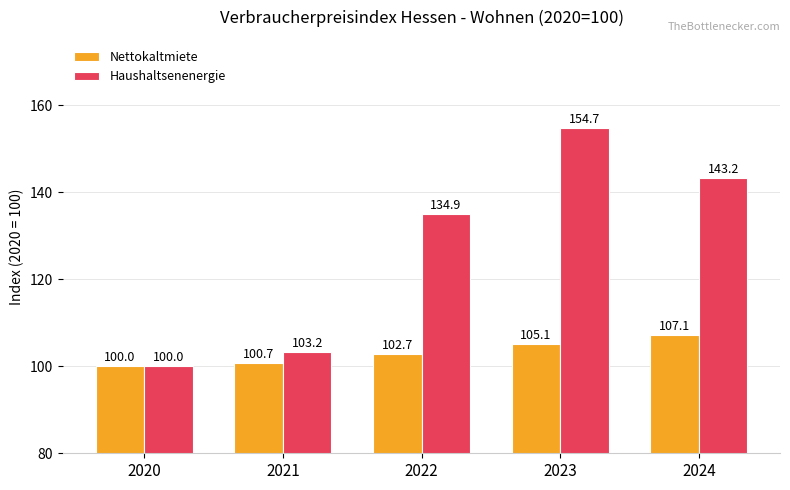

At which label does Haushaltsenenergie reach its peak?

2023